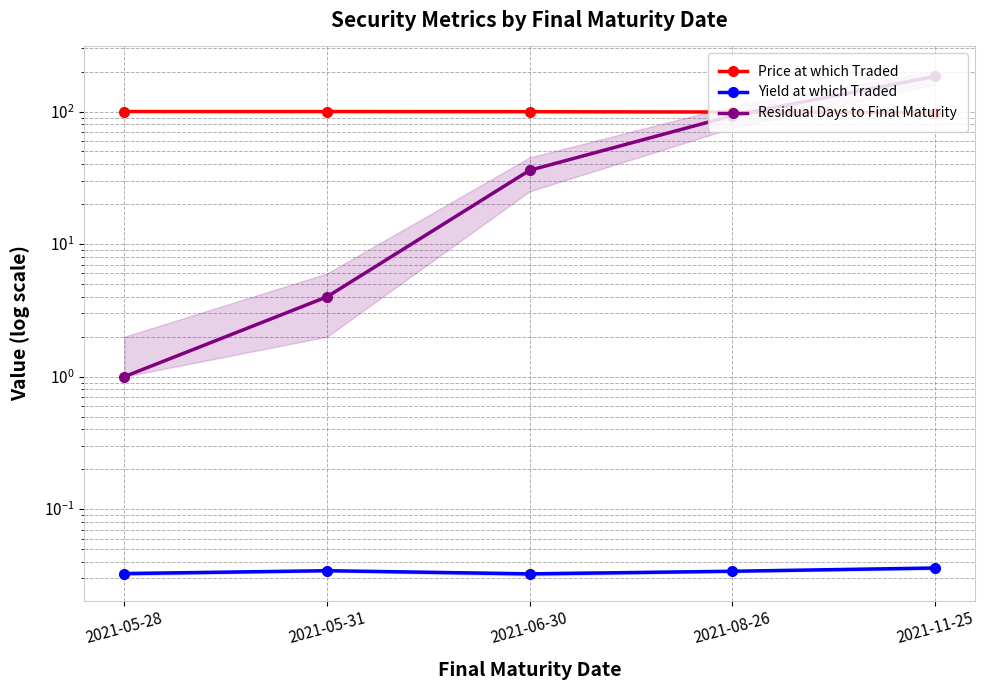

The value of Price at which Traded at 2021-08-26 is 99.2. True or false?

True